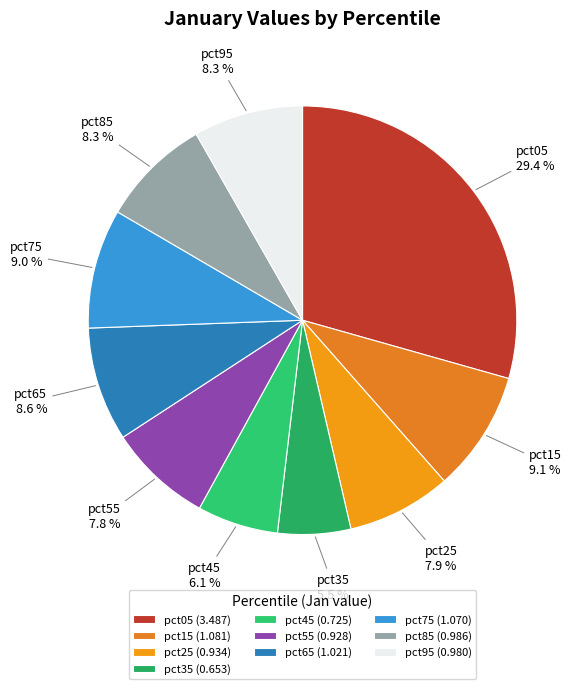

Does pct45 account for over 50% of the chart?

No